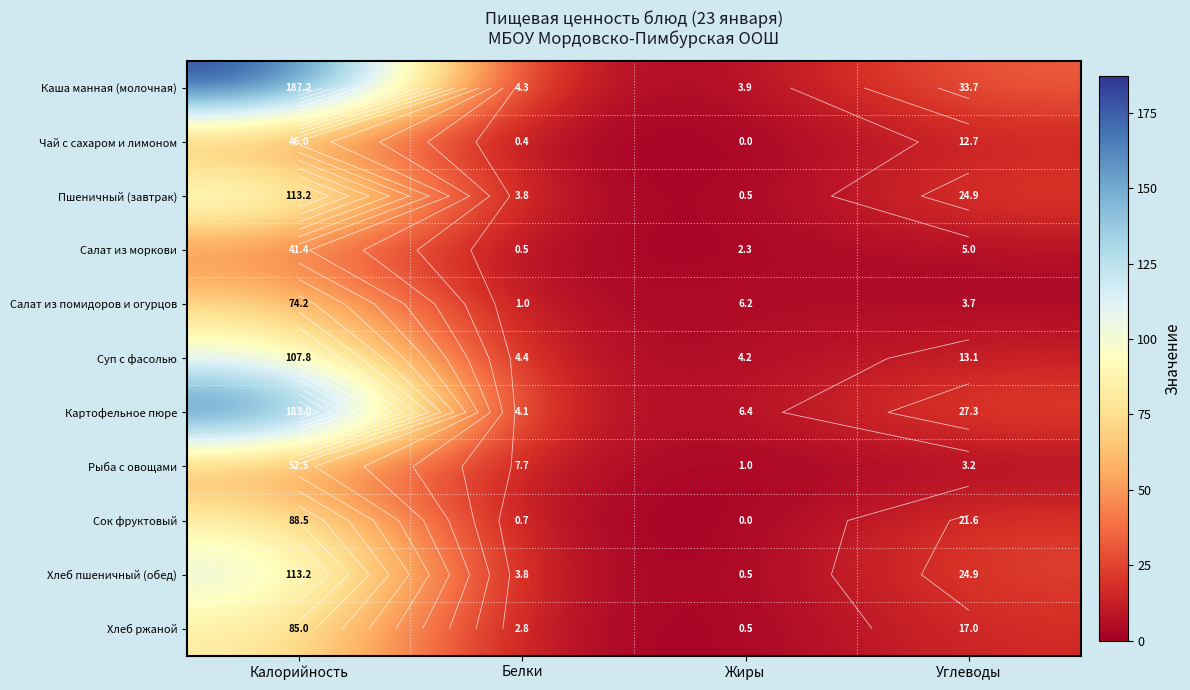

The value of Суп с фасолью at Белки is 4.4. True or false?

True